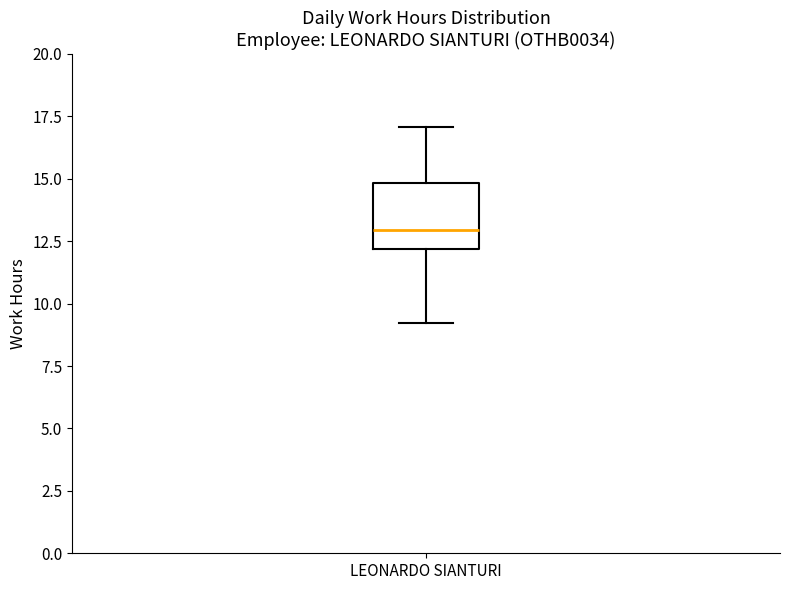

Where does the median line of the box for LEONARDO SIANTURI sit on the y-axis? The values are not printed on the chart, so give them approximately, as read against the axis.

13